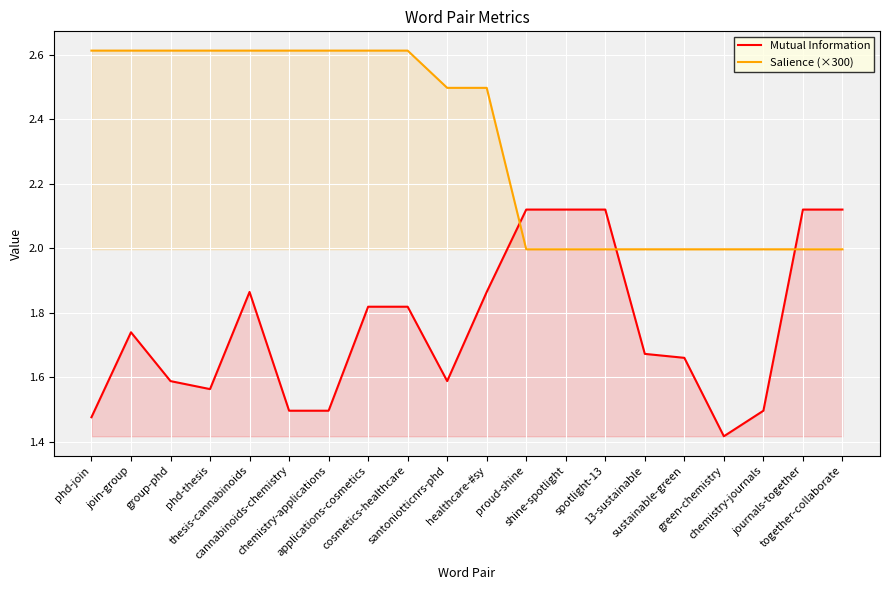

Rank the series at green-chemistry from lowest to highest value.

Mutual Information, Salience (×300)